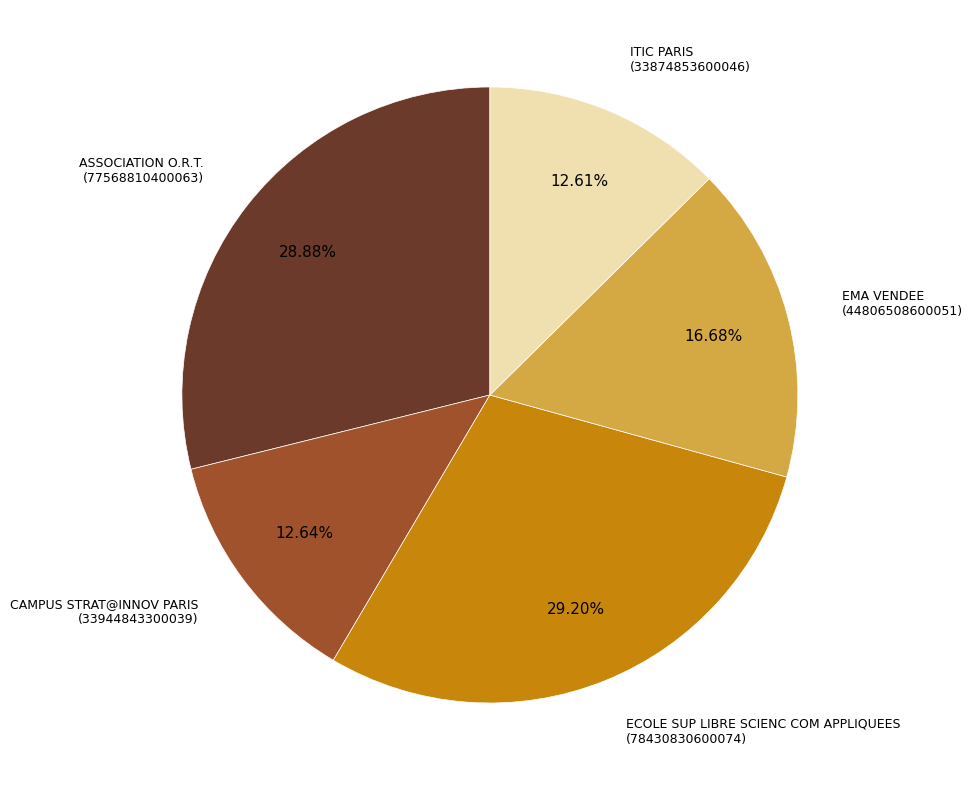

To the nearest percent, what is the average slice percentage?

20%